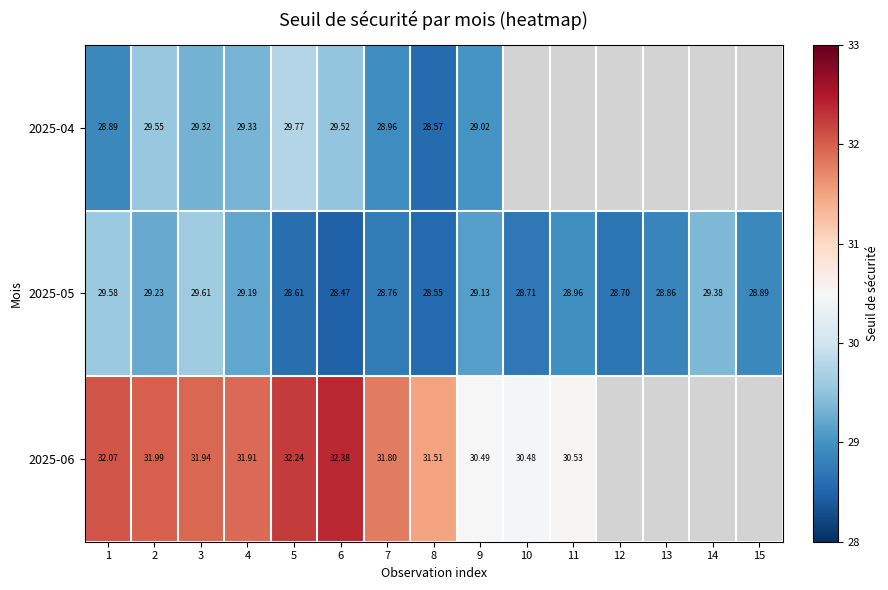

At which label is 2025-06 closest to 31?

11